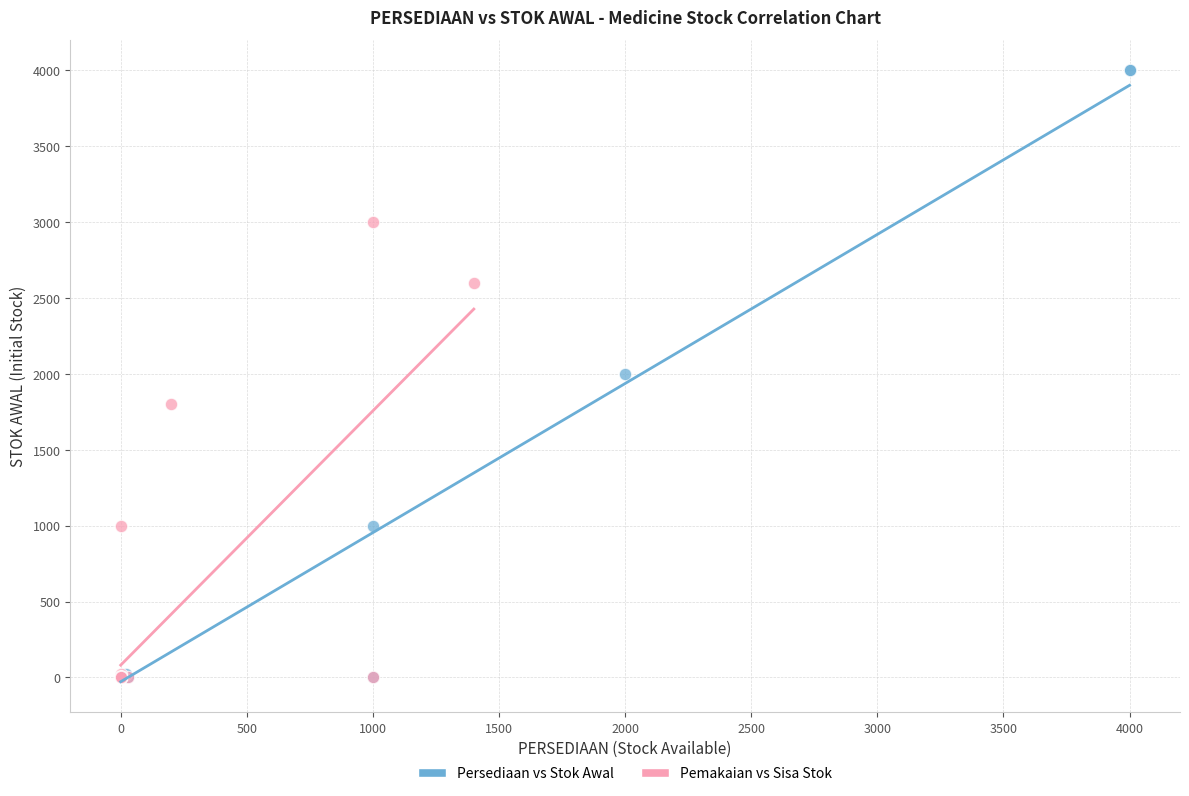

Which series has the largest Y range (max minus min)?

Persediaan vs Stok Awal